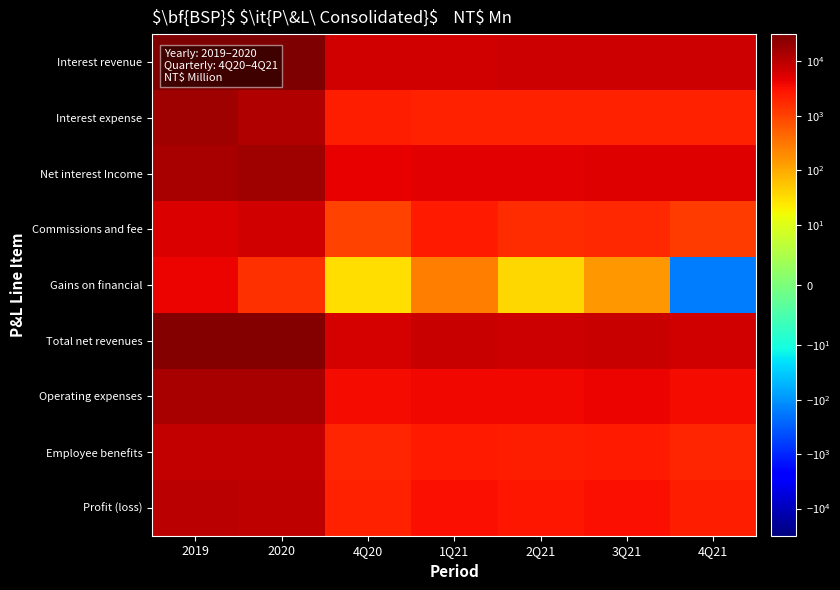

List the series in order of their peak value, highest first.

Interest revenue, Total net revenues, Net interest Income, Interest expense, Operating expenses, Profit (loss), Employee benefits, Commissions and fee, Gains on financial